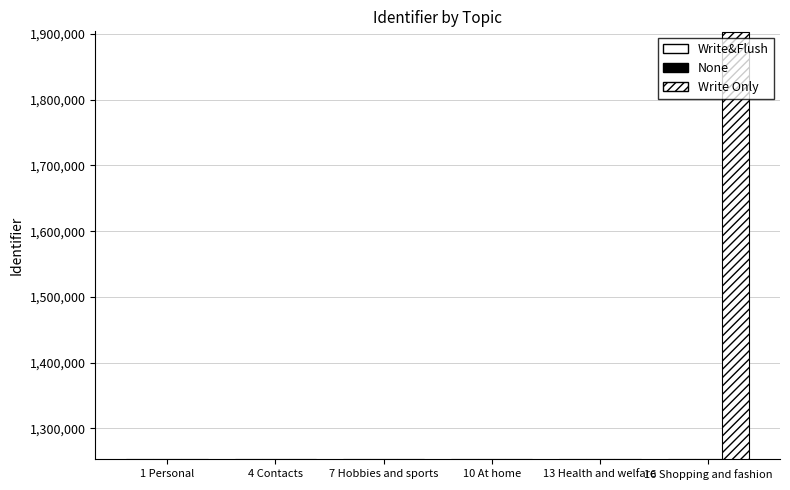

True or false: Write Only has a value of 736182 at 10 At home.

False